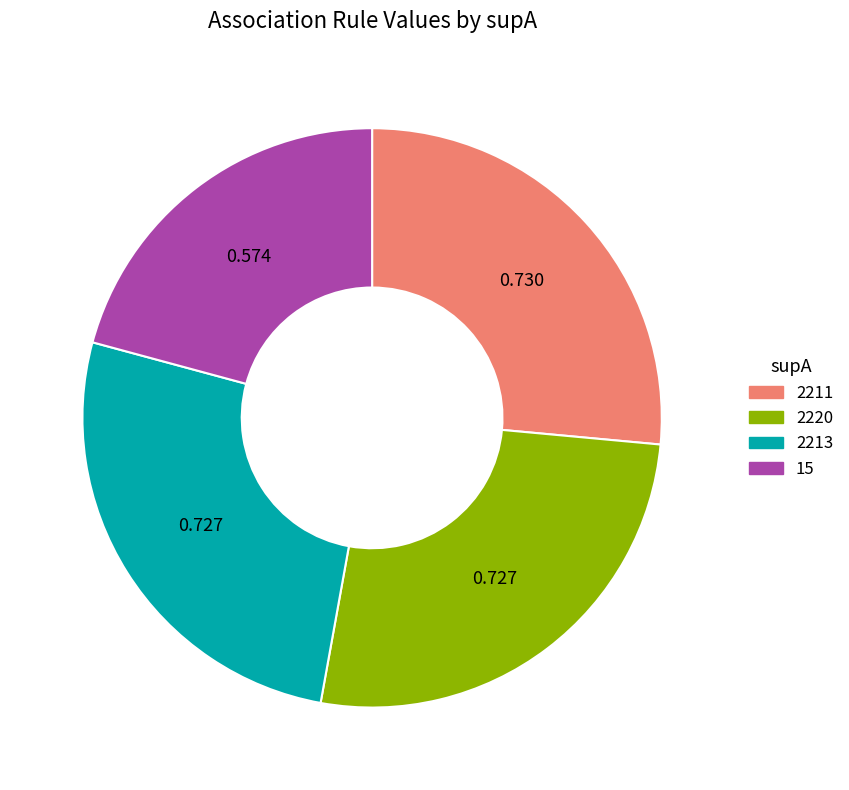

The 15 slice represents 21% of the pie. True or false?

True